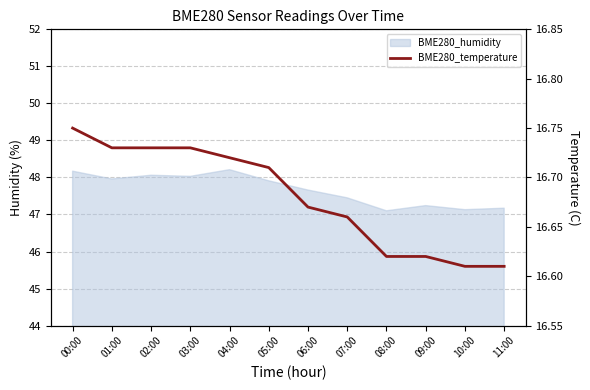

Reading left to right, what are all the values shown in this chart?

00:00=16.8	01:00=16.7	02:00=16.7	03:00=16.7	04:00=16.7	05:00=16.7	06:00=16.7	07:00=16.7	08:00=16.6	09:00=16.6	10:00=16.6	11:00=16.6